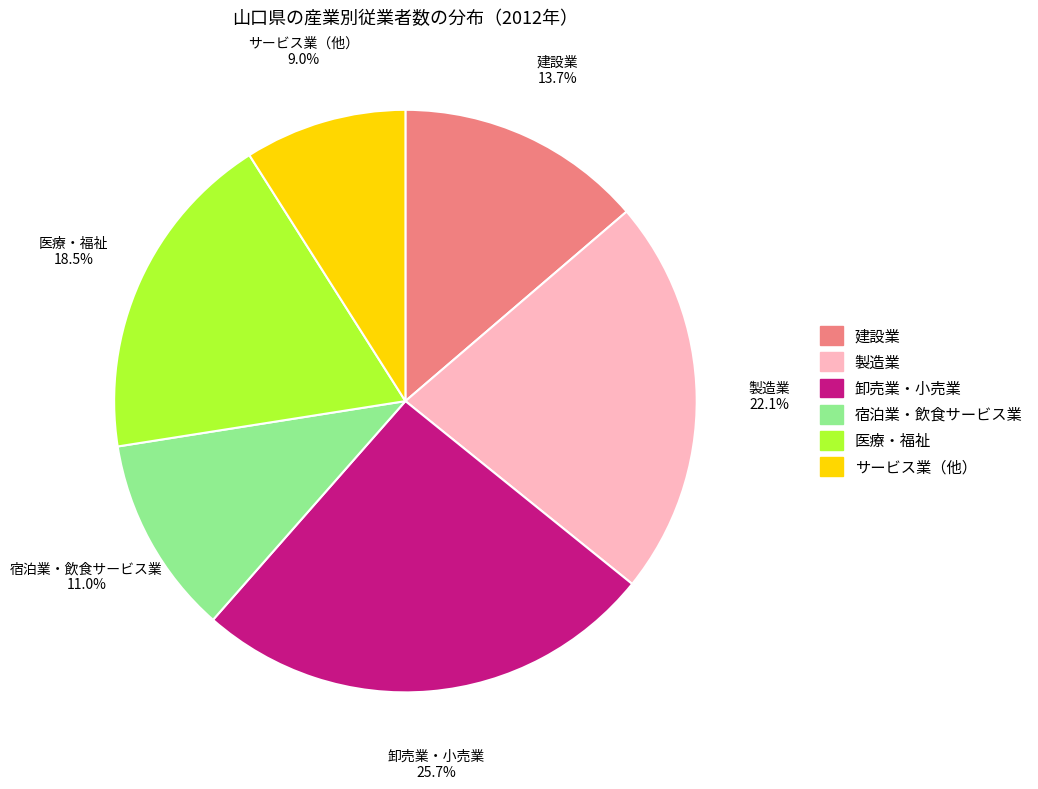

Is there a majority slice in this chart?

No